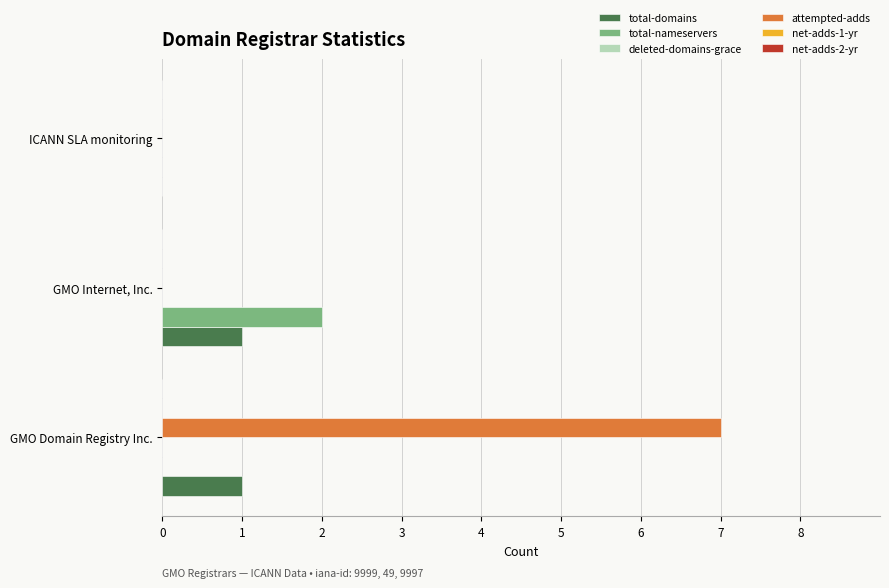

At which category is the sum across all series the highest?

GMO Domain Registry Inc.